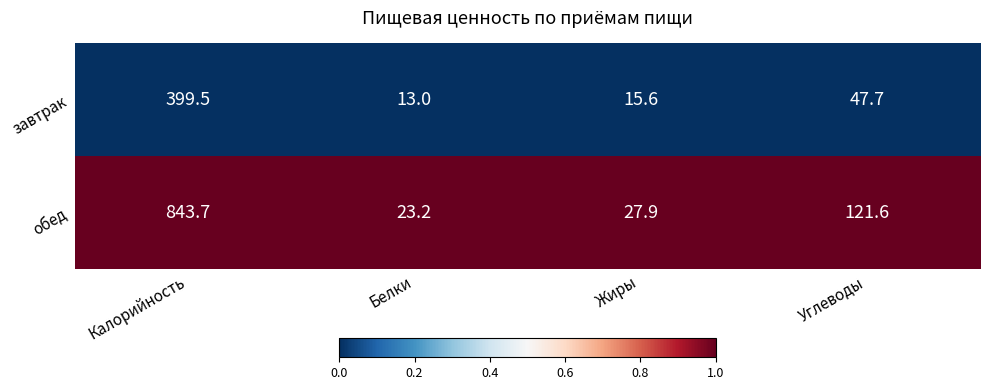

At which category is the sum across all series the highest?

Калорийность